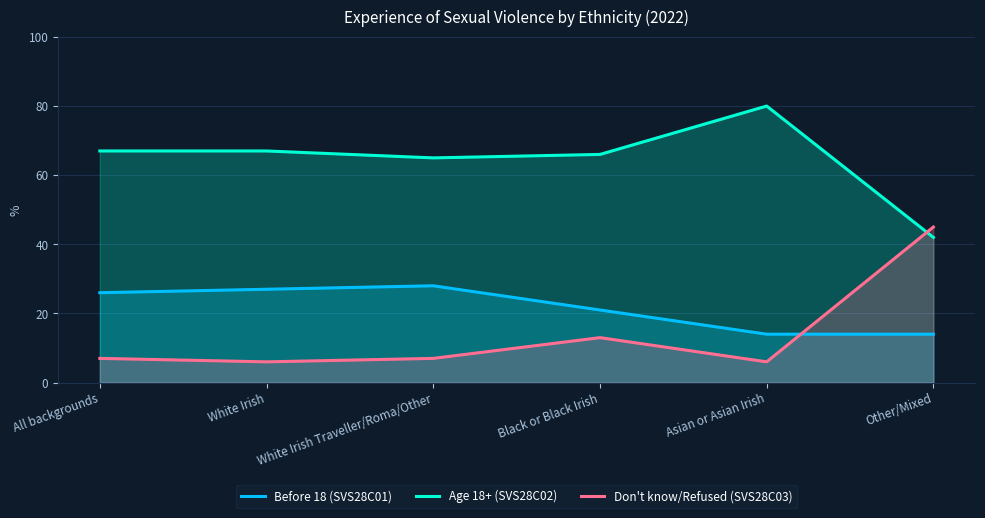

What is the maximum value shown in the chart?

80